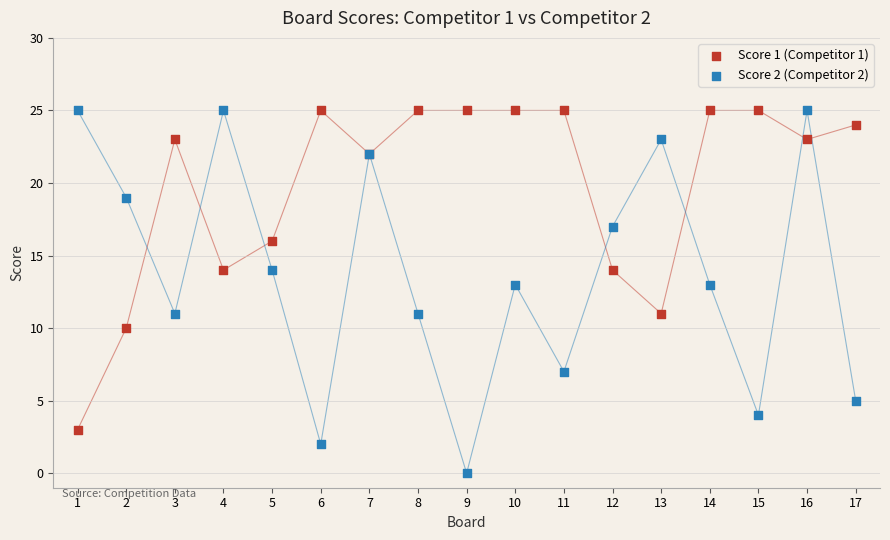

What is the X range (max minus min) for the scatter plot?

16